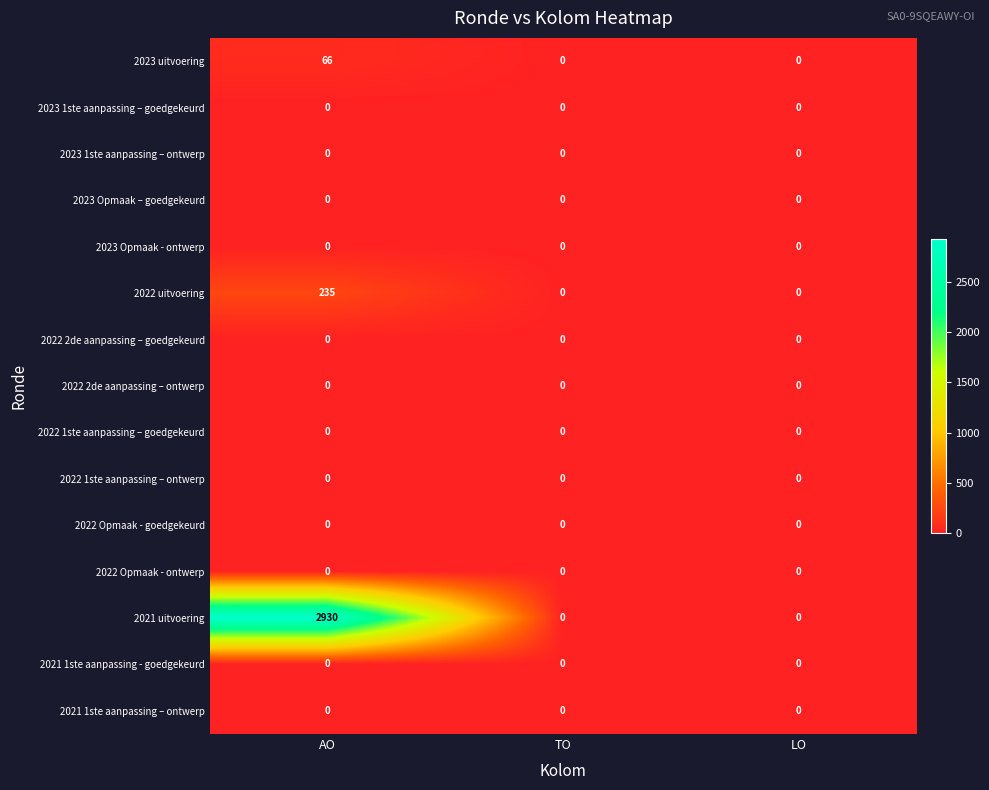

What is the difference between the 2023 uitvoering values at AO and TO?

66